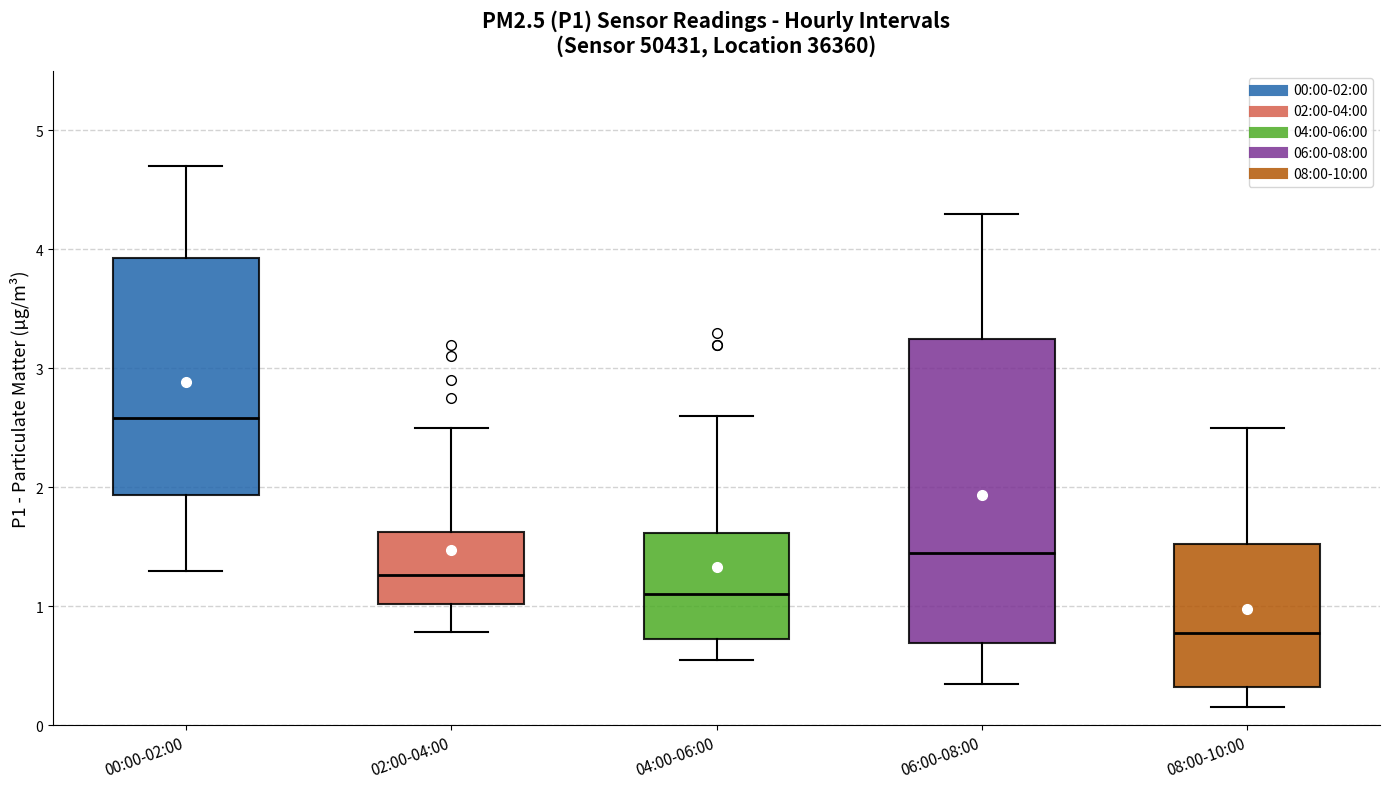

Comparing the boxes themselves (not the whiskers), which one is the tallest?

06:00-08:00